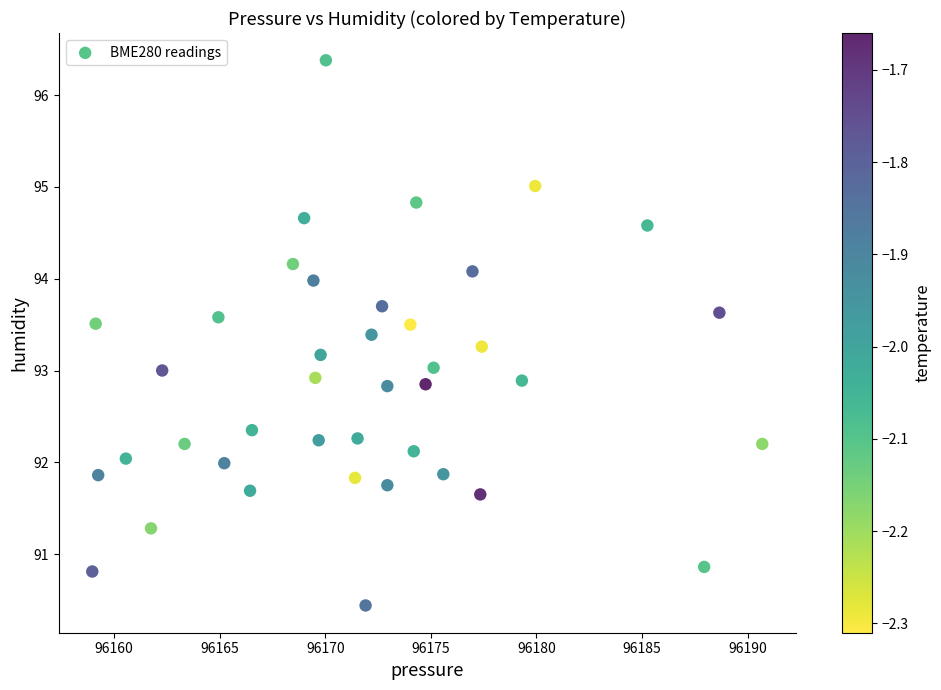

What is the range of X values (max minus min)?

31.7